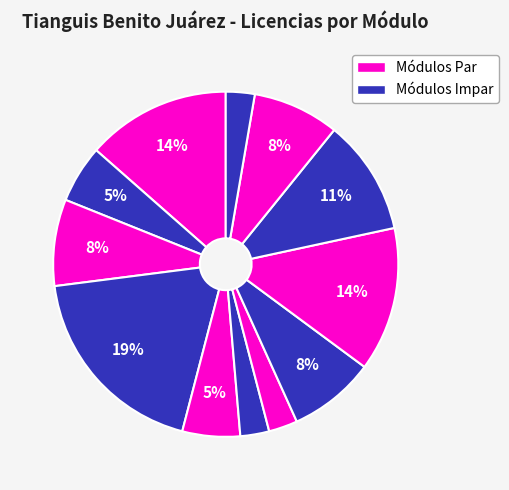

Does any single category account for the majority?

No